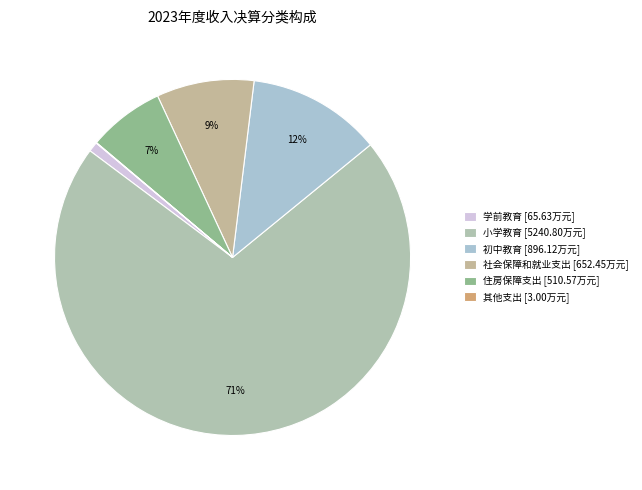

Rank the categories by value from lowest to highest.

其他支出, 学前教育, 住房保障支出, 社会保障和就业支出, 初中教育, 小学教育